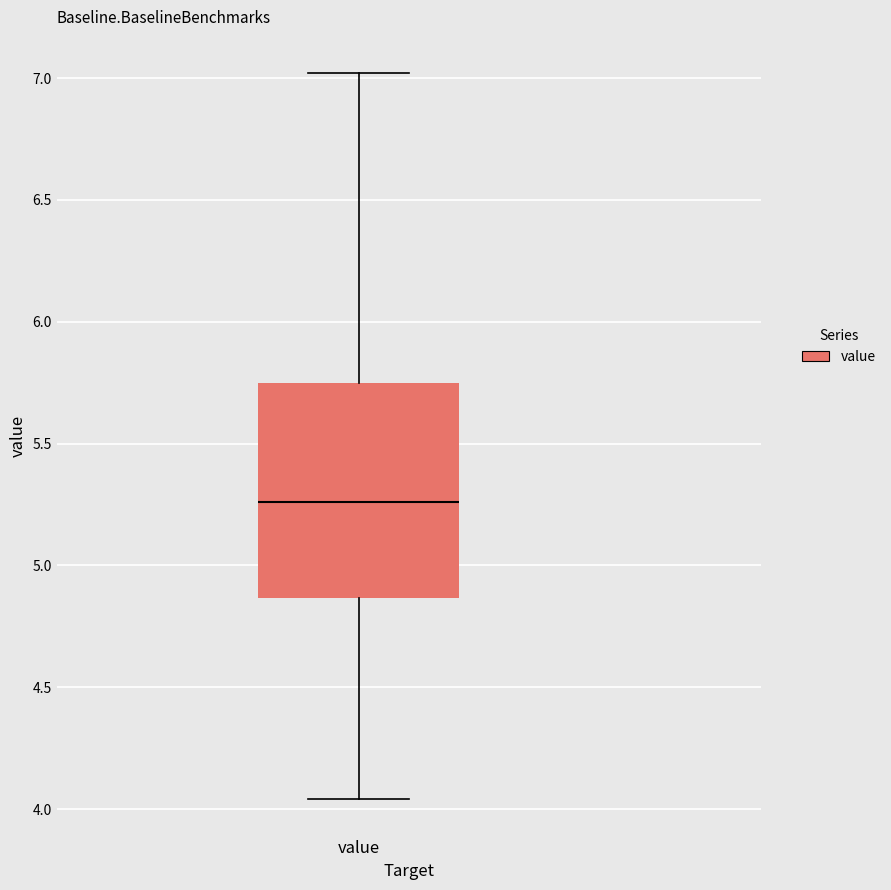

Read this box plot against the y-axis: the position of the median line, the range covered by the box, and the ends of both whiskers. The values are not printed on the chart, so give them approximately, as read against the axis.

median 5.25, box 4.85 to 5.75, whiskers 4.05 to 7.00